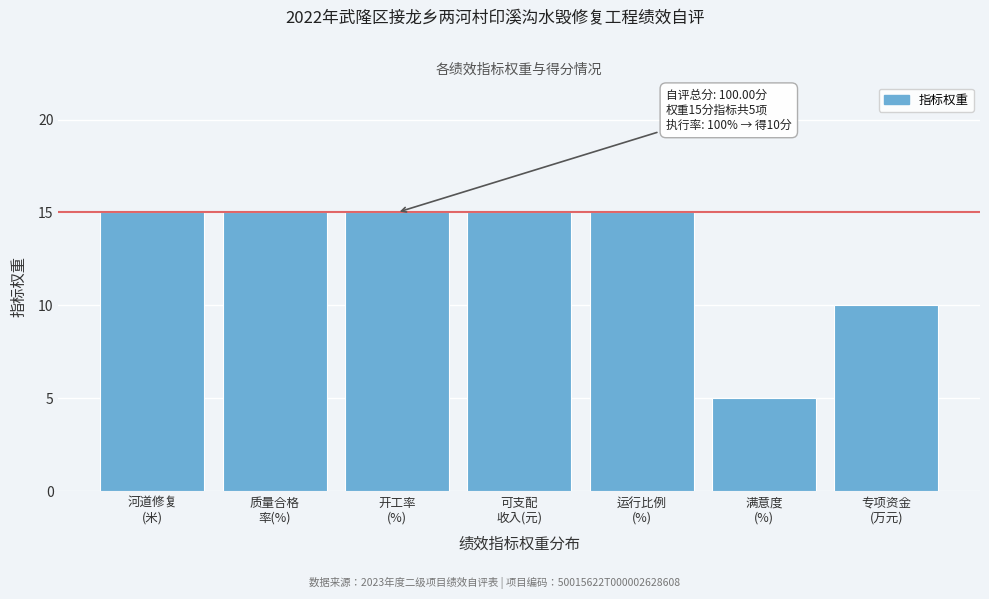

Reading right to left, extract all data points from this chart.

10	5	15	15	15	15	15